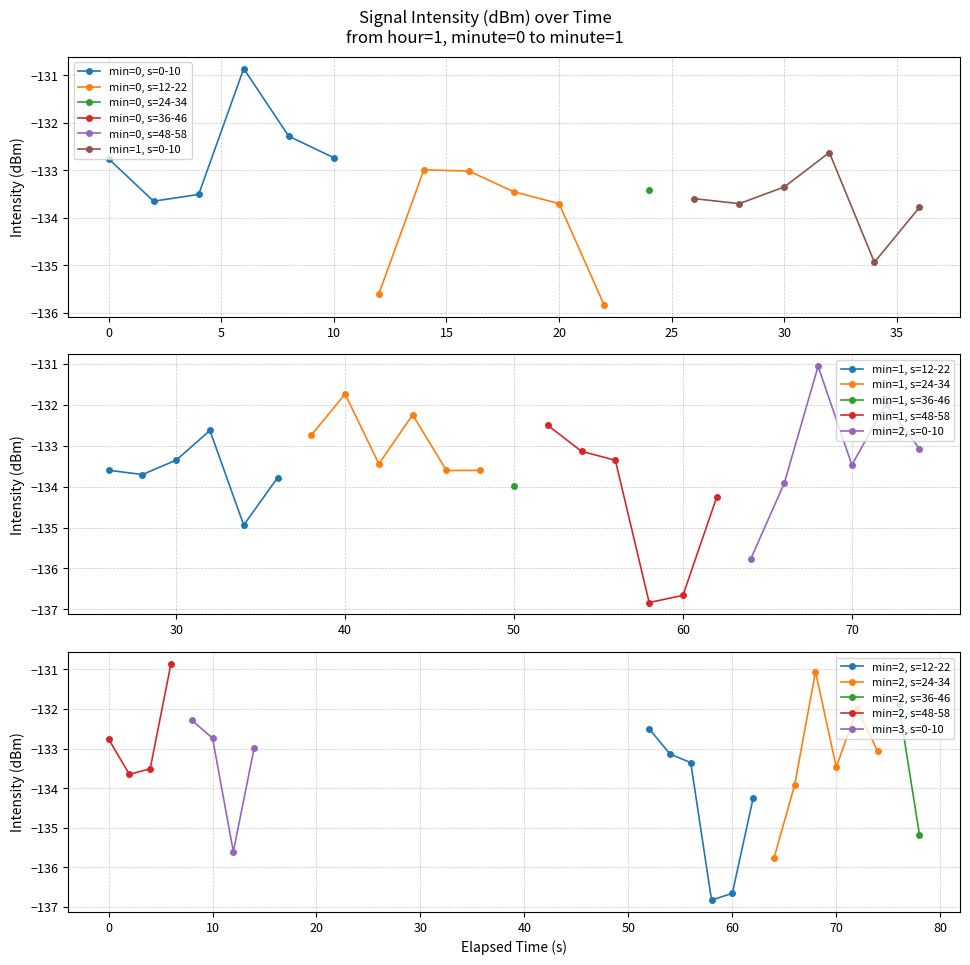

Where is the first local maximum?

3